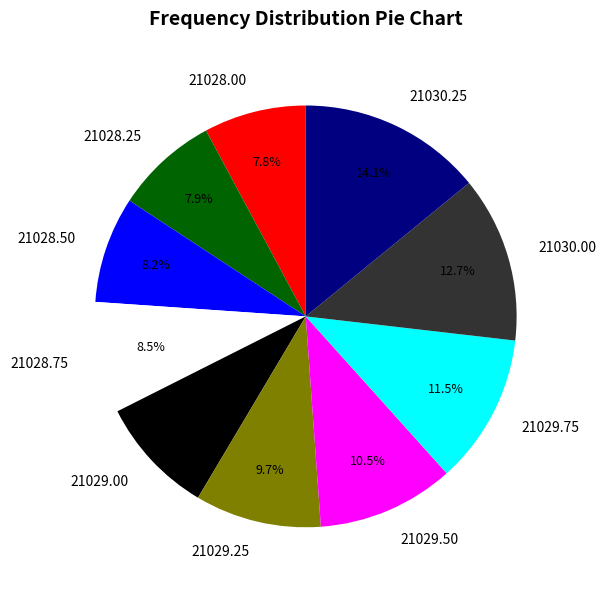

What is the largest slice in the pie chart?

21030.25